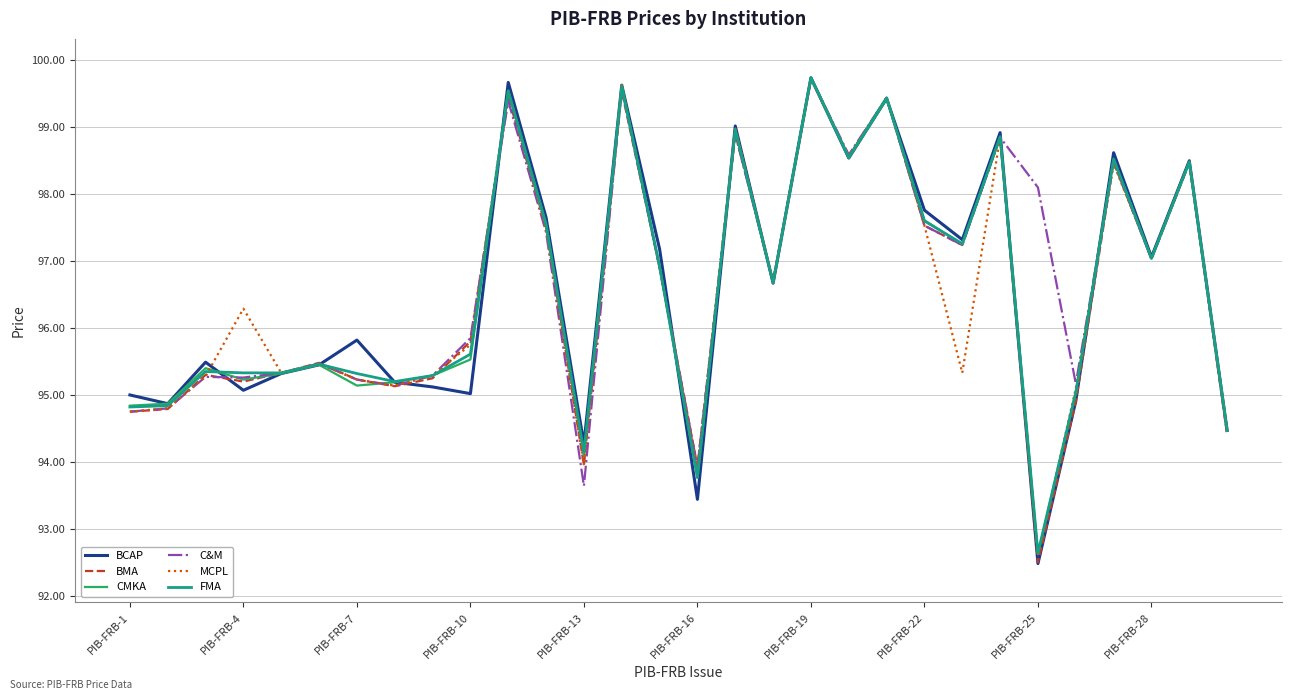

Which series has the widest spread of values?

BCAP